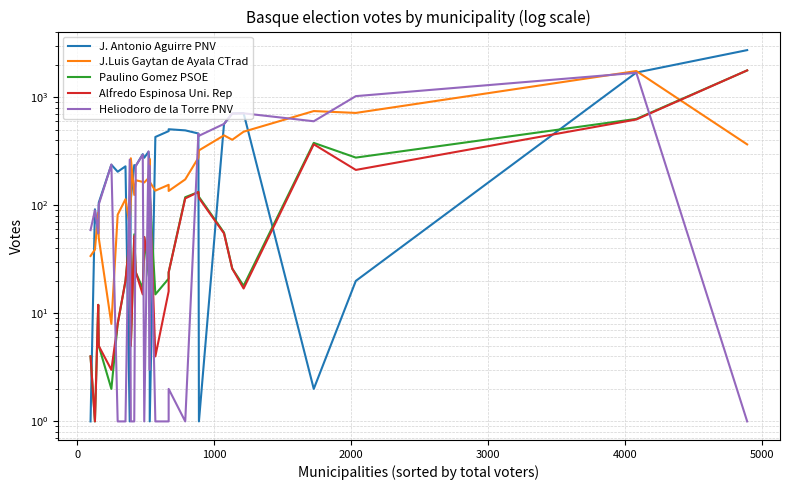

The value of Paulino Gomez PSOE at 19 is 32. True or false?

False